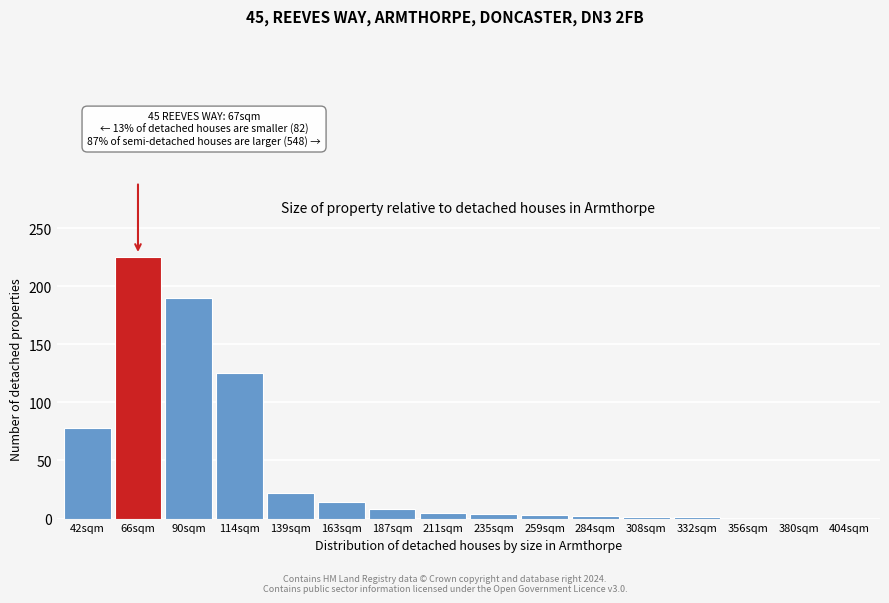

What is the change in value from 187sqm to 380sqm?

-8